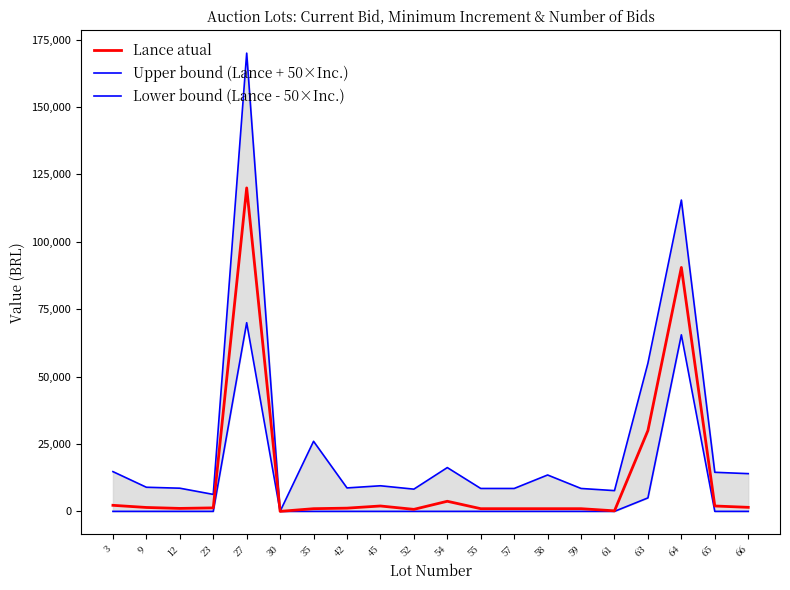

What is the sum of all Lower bound (Lance - 50×Inc.) values?

140500